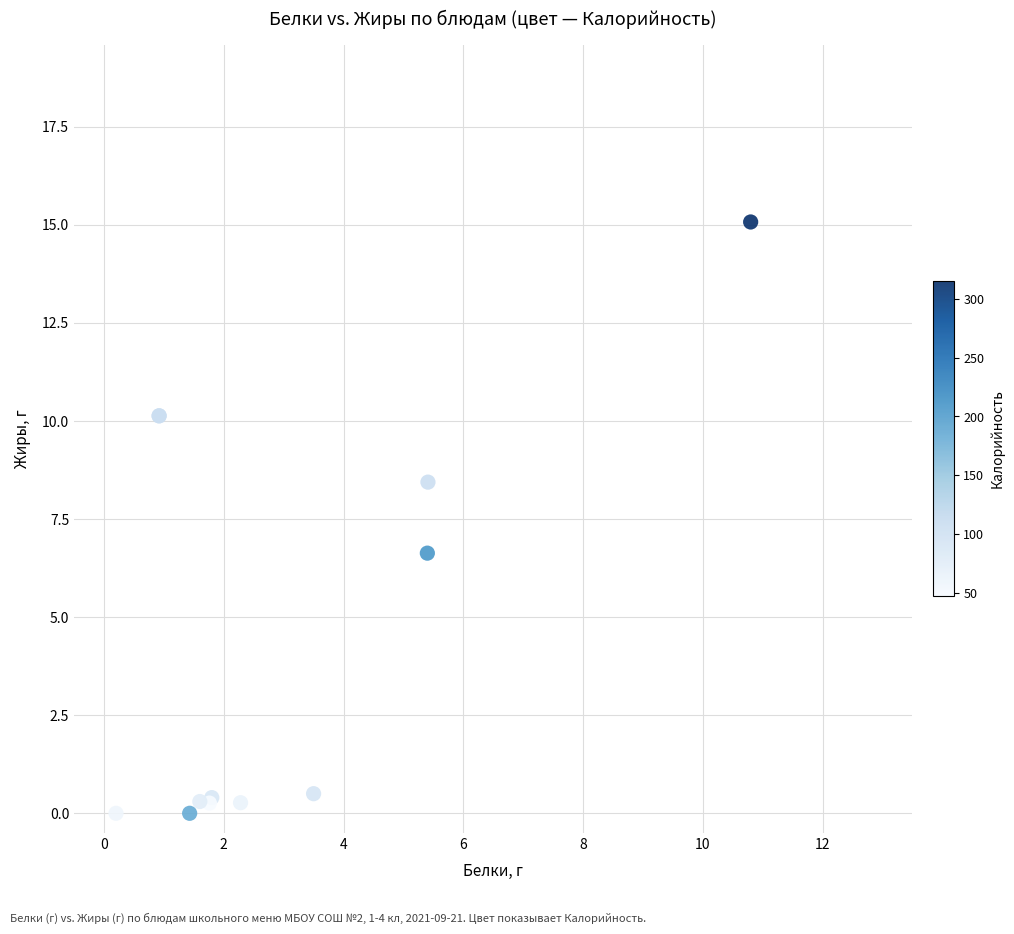

What Y value in the scatter plot is closest to 7?

6.6